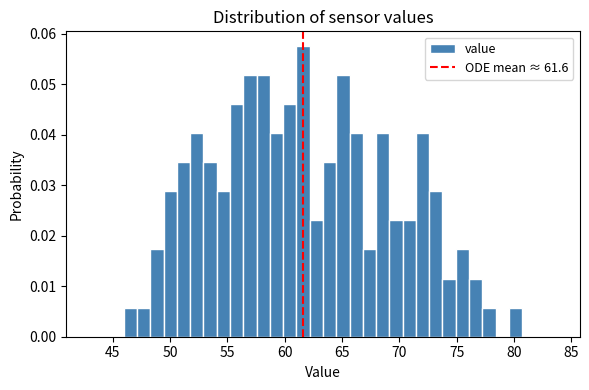

Read against the x-axis, roughly where is the centre of the tallest bar?

61.5